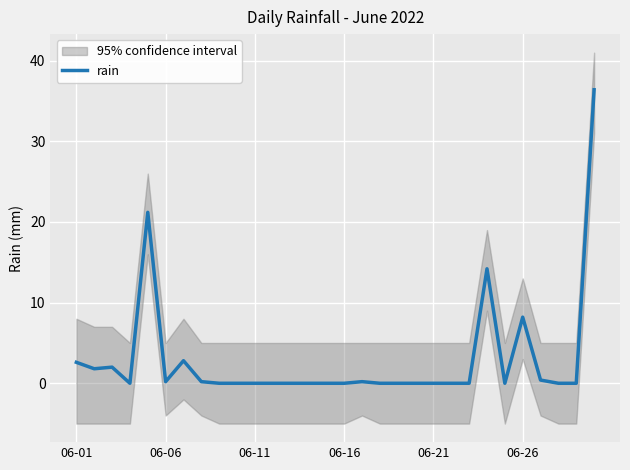

What value does the data have at 29?

36.4